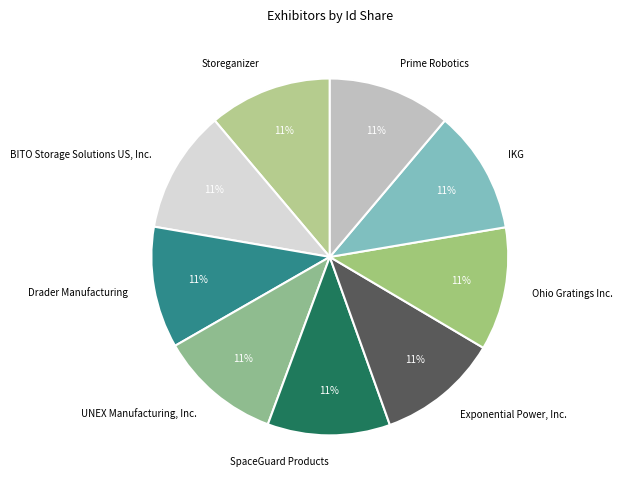

To the nearest percent, what is the average slice percentage?

11%